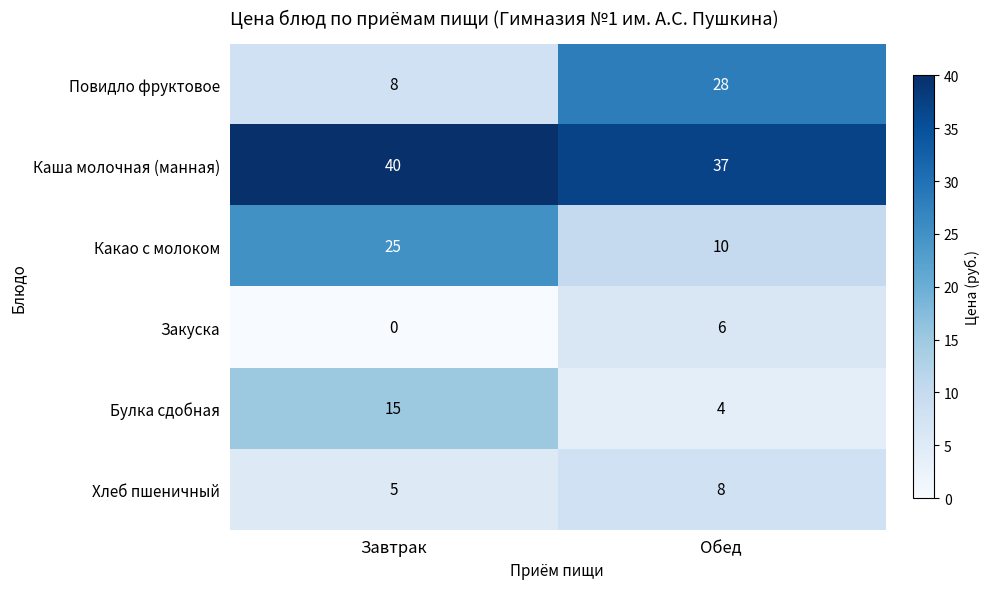

What is the spread (max minus min) of values at Обед?

33